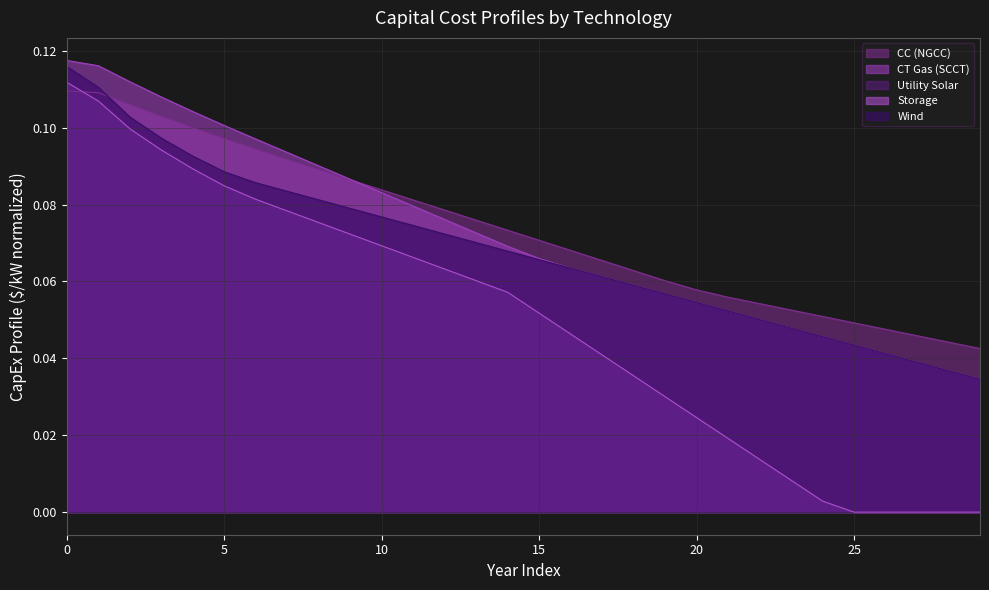

True or false: Wind has a value of 0.0 at 27.

True